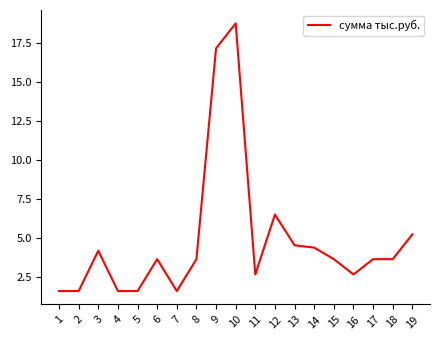

Between 12 and 13, which is larger?

12